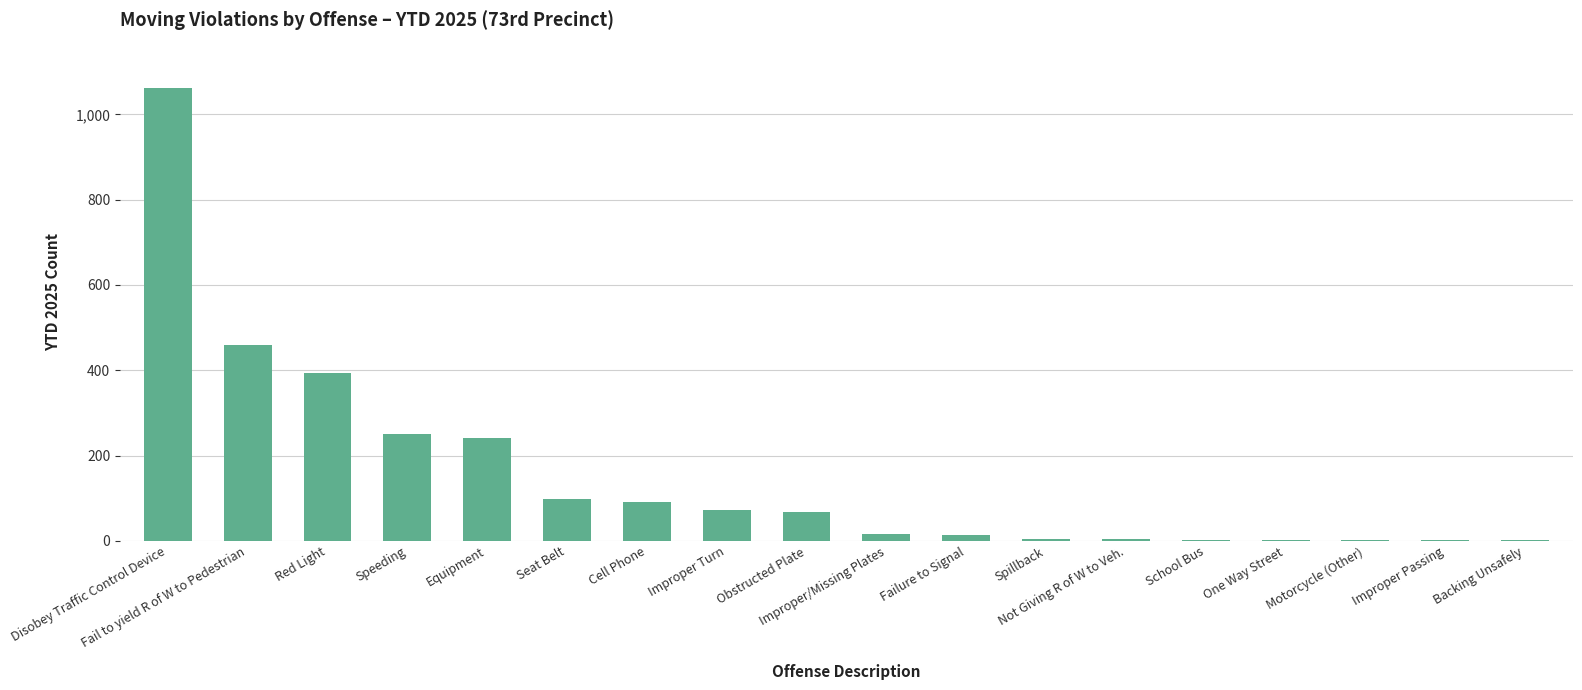

What is the sum of the values at Red Light and Obstructed Plate?

462